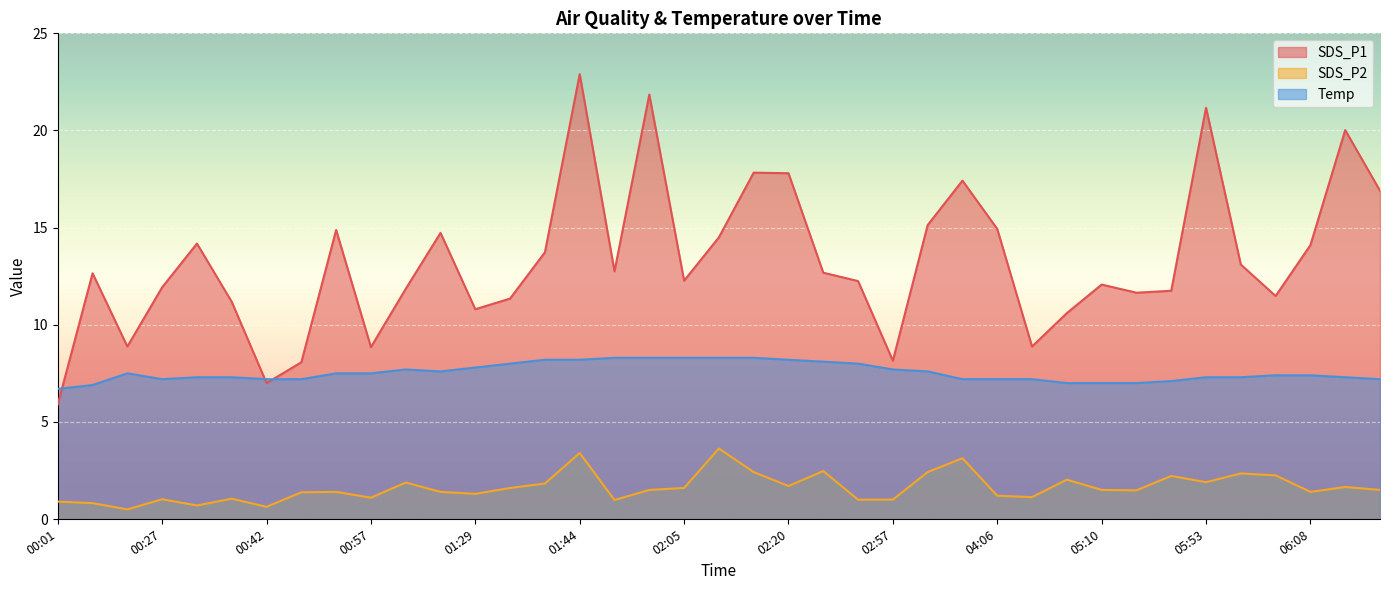

Reading left to right, list all the values displayed in this chart.

SDS_P1: 00:01=5.9	00:17=12.7	00:22=8.9	00:27=11.9	00:32=14.2	00:37=11.2	00:42=7.0	00:47=8.1	00:52=14.9	00:57=8.8	01:02=11.8	01:08=14.7	01:29=10.8	01:34=11.3	01:39=13.7	01:44=22.9	01:55=12.8	02:00=21.9	02:05=12.3	02:10=14.5	02:15=17.8	02:20=17.8	02:25=12.7	02:36=12.2	02:57=8.2	03:03=15.1	03:55=17.4	04:06=14.9	04:11=8.9	04:38=10.6	05:10=12.1	05:15=11.7	05:27=11.8	05:53=21.2	05:58=13.1	06:03=11.5	06:08=14.1	06:13=20.0	06:18=16.9
SDS_P2: 00:01=0.9	00:17=0.8	00:22=0.5	00:27=1.0	00:32=0.7	00:37=1.1	00:42=0.6	00:47=1.4	00:52=1.4	00:57=1.1	01:02=1.9	01:08=1.4	01:29=1.3	01:34=1.6	01:39=1.8	01:44=3.4	01:55=1.0	02:00=1.5	02:05=1.6	02:10=3.6	02:15=2.4	02:20=1.7	02:25=2.5	02:36=1.0	02:57=1.0	03:03=2.4	03:55=3.1	04:06=1.2	04:11=1.1	04:38=2.0	05:10=1.5	05:15=1.5	05:27=2.2	05:53=1.9	05:58=2.4	06:03=2.2	06:08=1.4	06:13=1.6	06:18=1.5
Temp: 00:01=6.7	00:17=6.9	00:22=7.5	00:27=7.2	00:32=7.3	00:37=7.3	00:42=7.2	00:47=7.2	00:52=7.5	00:57=7.5	01:02=7.7	01:08=7.6	01:29=7.8	01:34=8.0	01:39=8.2	01:44=8.2	01:55=8.3	02:00=8.3	02:05=8.3	02:10=8.3	02:15=8.3	02:20=8.2	02:25=8.1	02:36=8.0	02:57=7.7	03:03=7.6	03:55=7.2	04:06=7.2	04:11=7.2	04:38=7.0	05:10=7.0	05:15=7.0	05:27=7.1	05:53=7.3	05:58=7.3	06:03=7.4	06:08=7.4	06:13=7.3	06:18=7.2